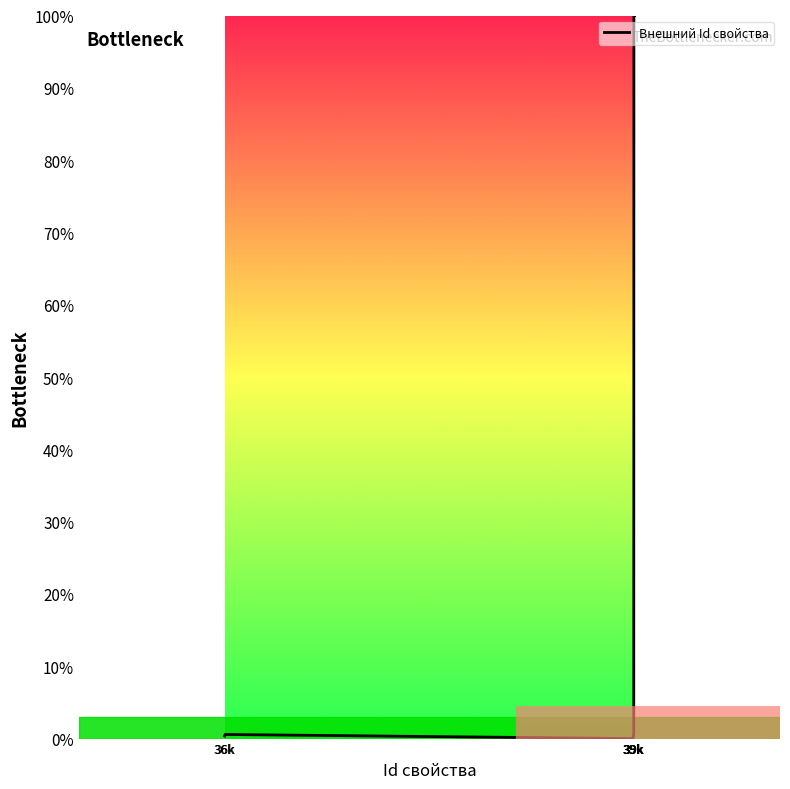

What is the difference between the maximum and minimum values?

100.0